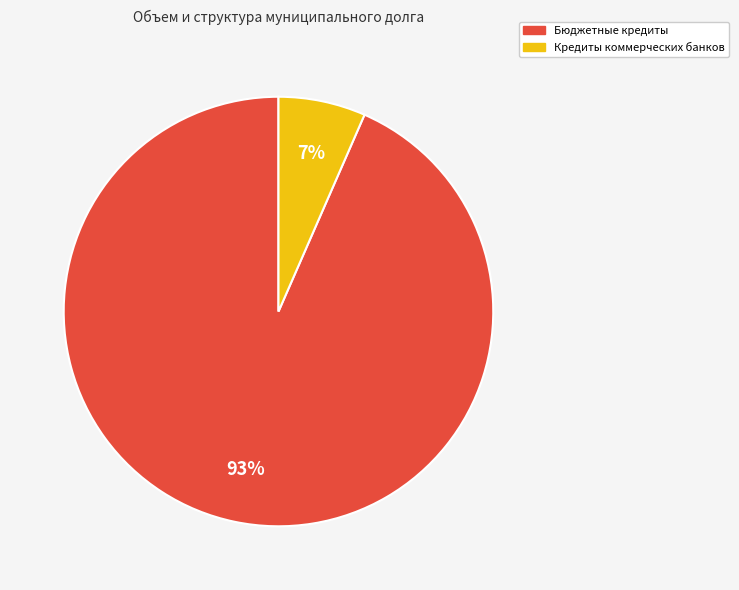

Is there a majority slice in this chart?

Yes